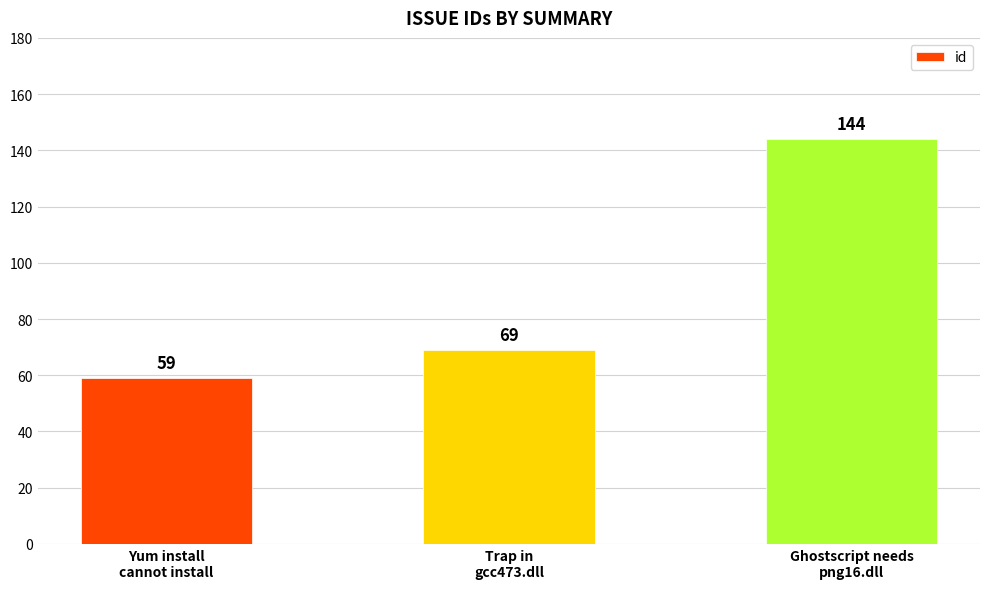

Does the chart contain any negative values?

No